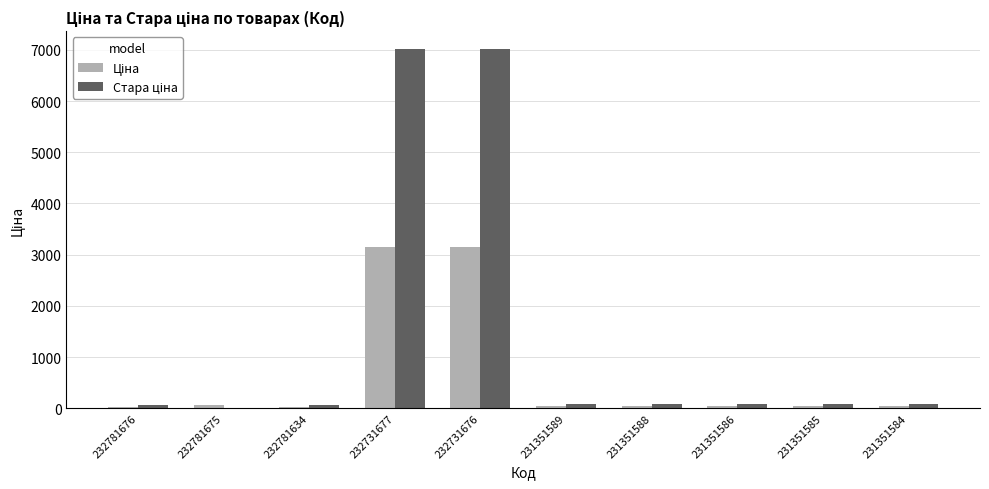

How many data points does each series have?

10